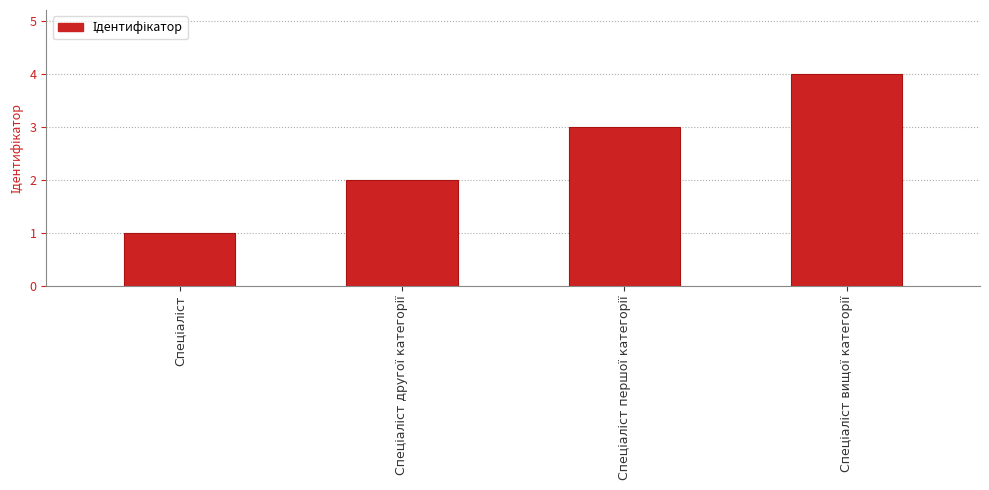

What is the difference between the maximum and minimum values?

3